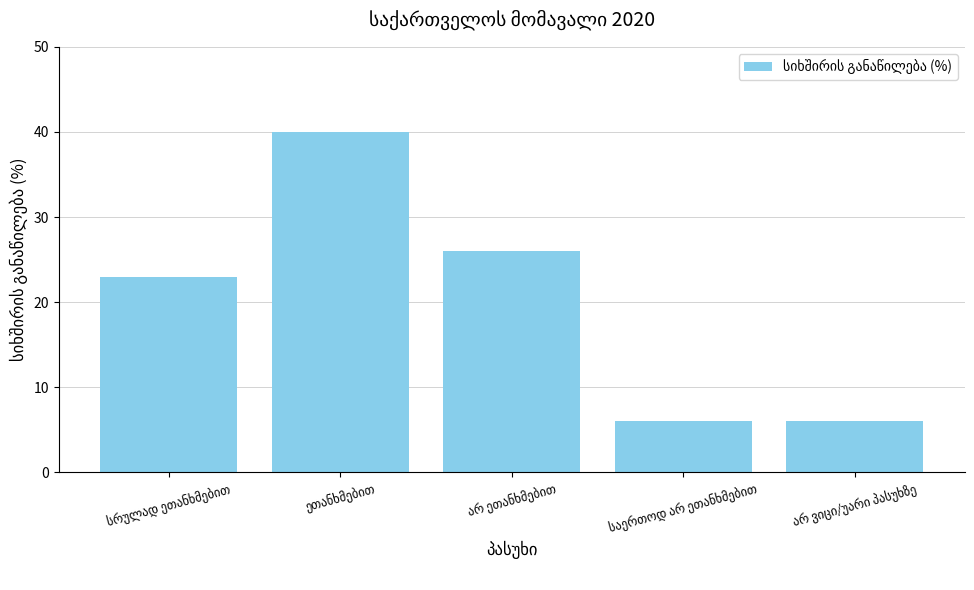

What is the greatest value displayed?

40